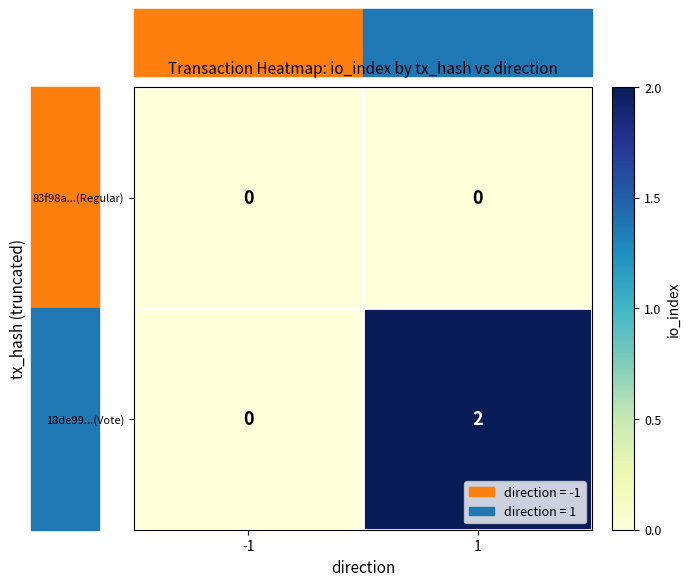

At which category is the sum across all series the highest?

1